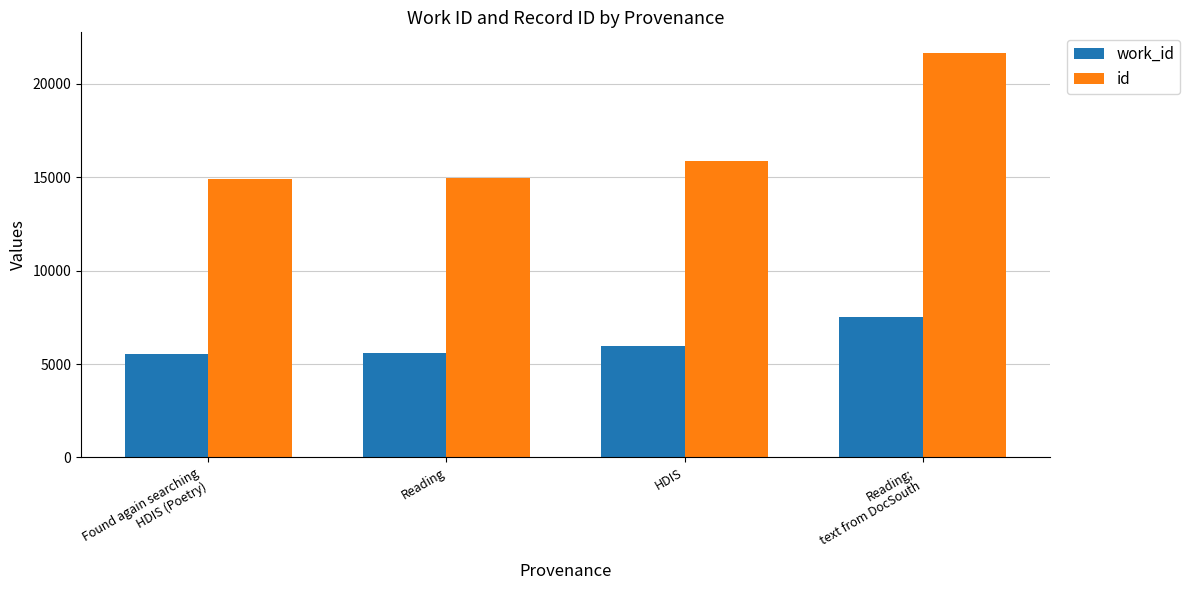

What is the average value of the id series?

16840